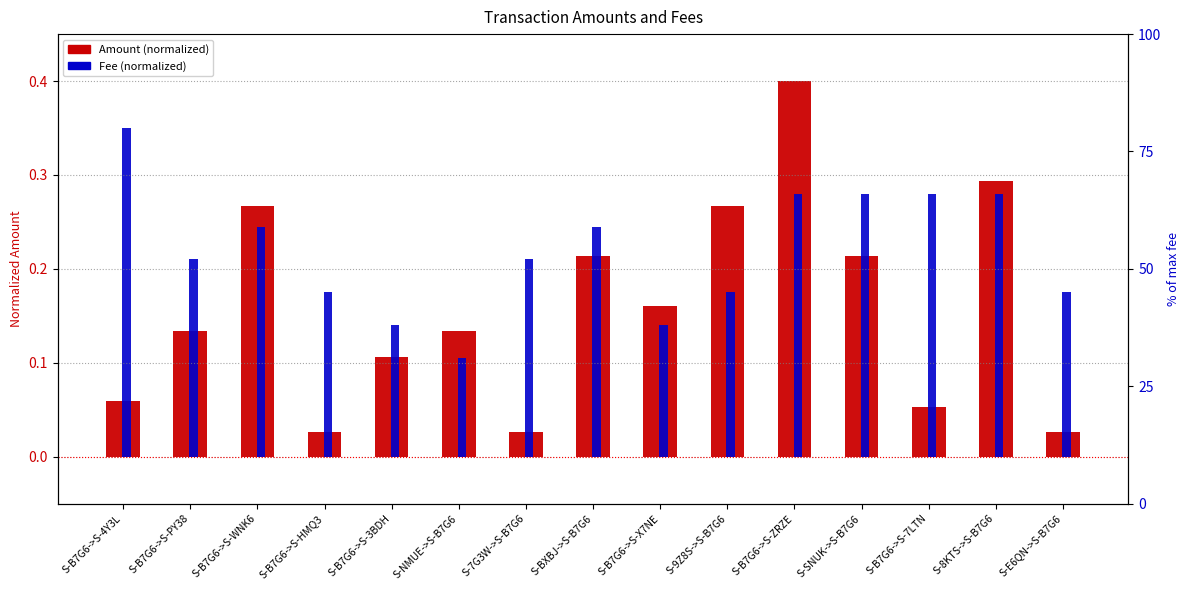

How many bars are there in each group?

2